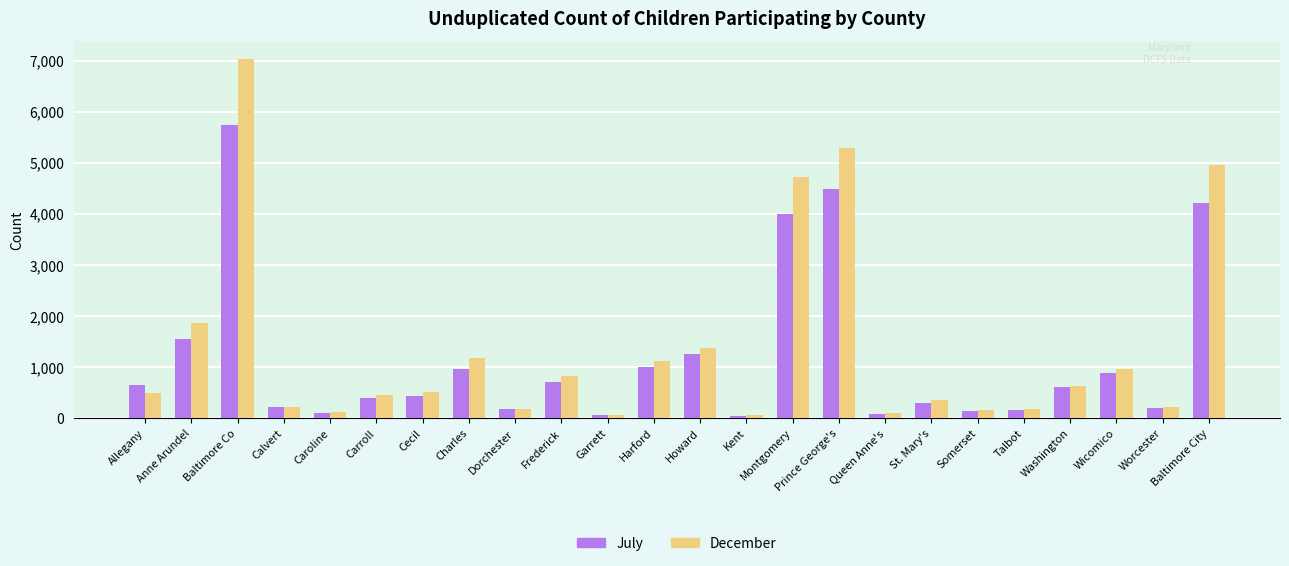

Rank the series by their average value, from highest to lowest.

December, July